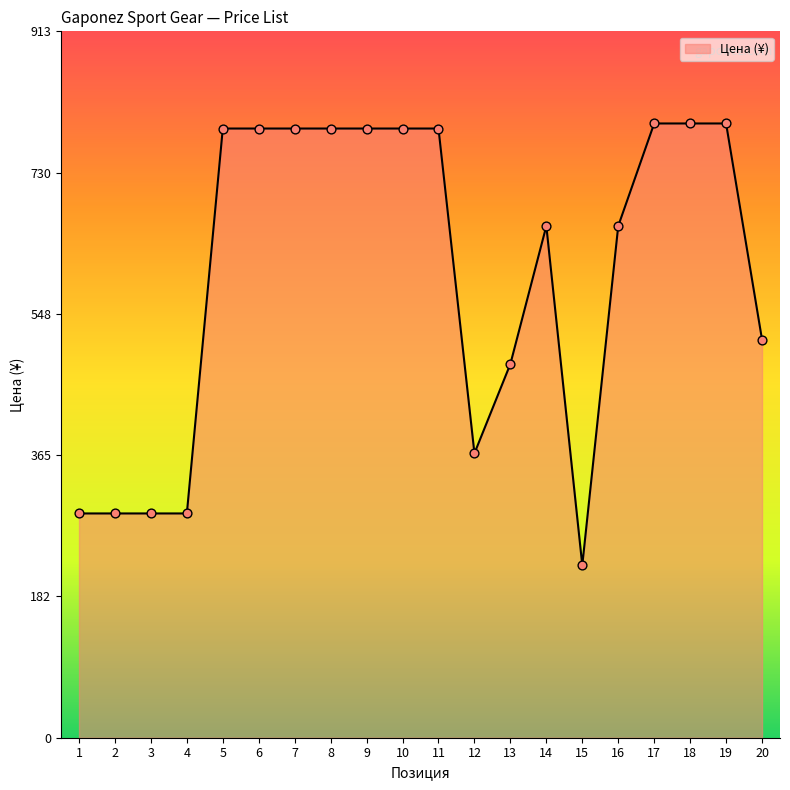

What is the change in value from 9 to 12?

-420.1